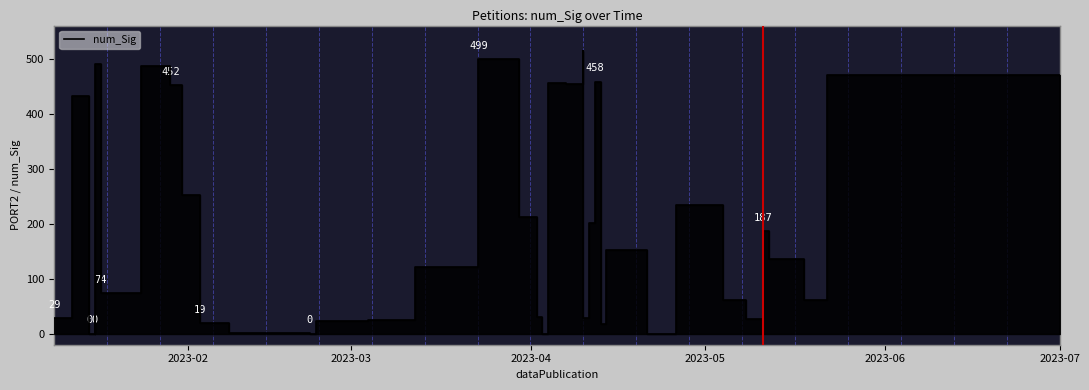

Count the number of values greater than 61.

19